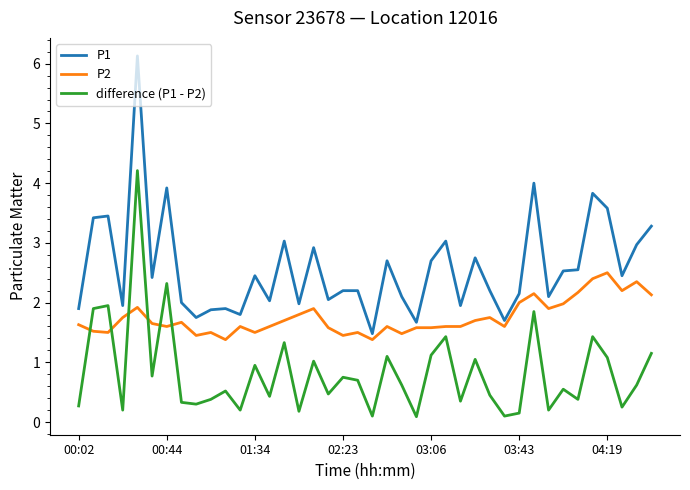

Rank the series by their average value, from highest to lowest.

P1, P2, difference (P1 - P2)